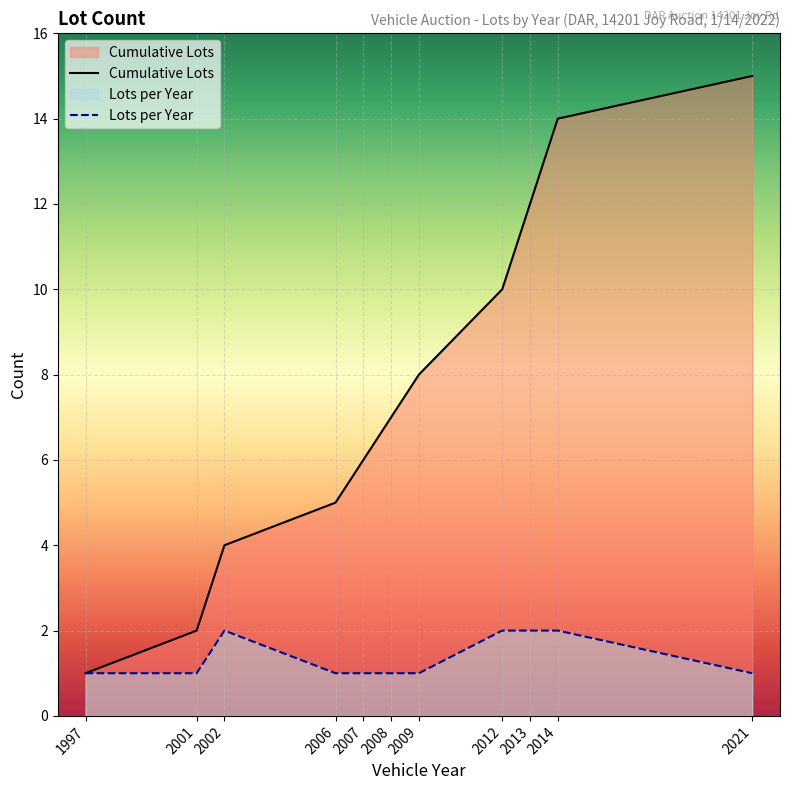

Which has a higher value, 2012 or 1997?

2012